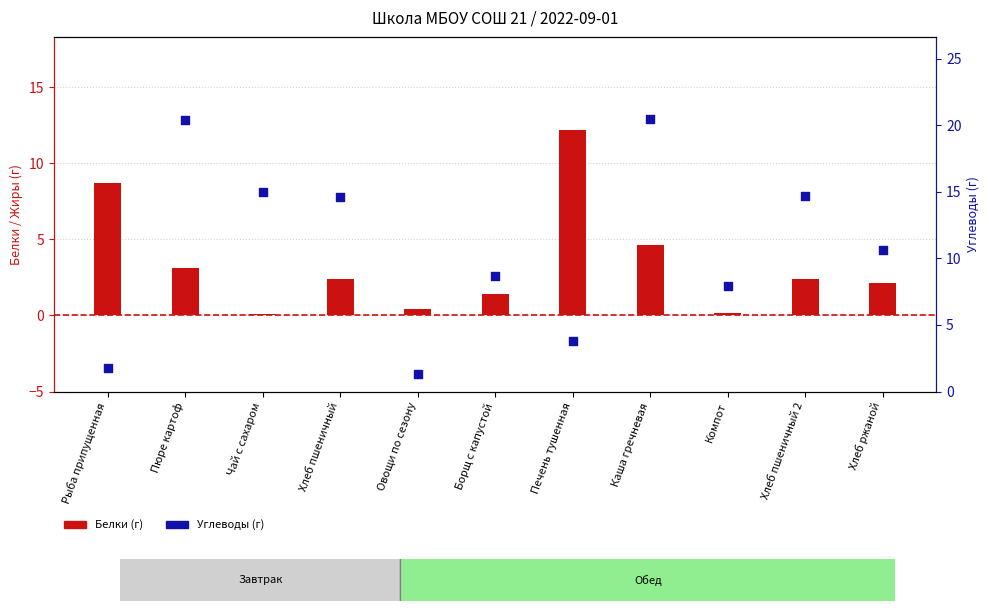

Is the value of Белки at Печень тушенная greater than the value of Углеводы at Хлеб ржаной?

Yes